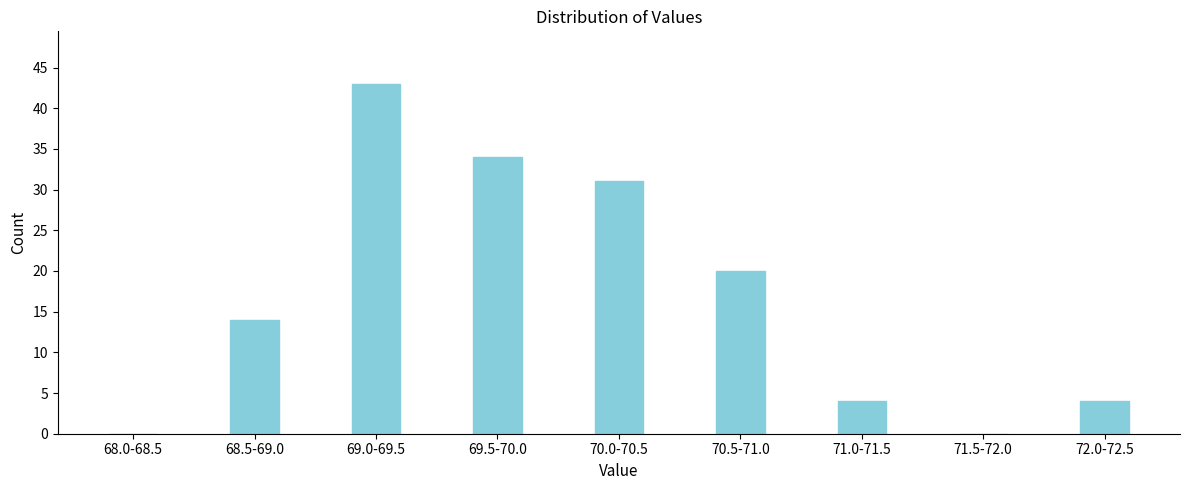

Reading left to right, what are all the values shown in this chart?

68.0-68.5=0	68.5-69.0=14	69.0-69.5=43	69.5-70.0=34	70.0-70.5=31	70.5-71.0=20	71.0-71.5=4	71.5-72.0=0	72.0-72.5=4